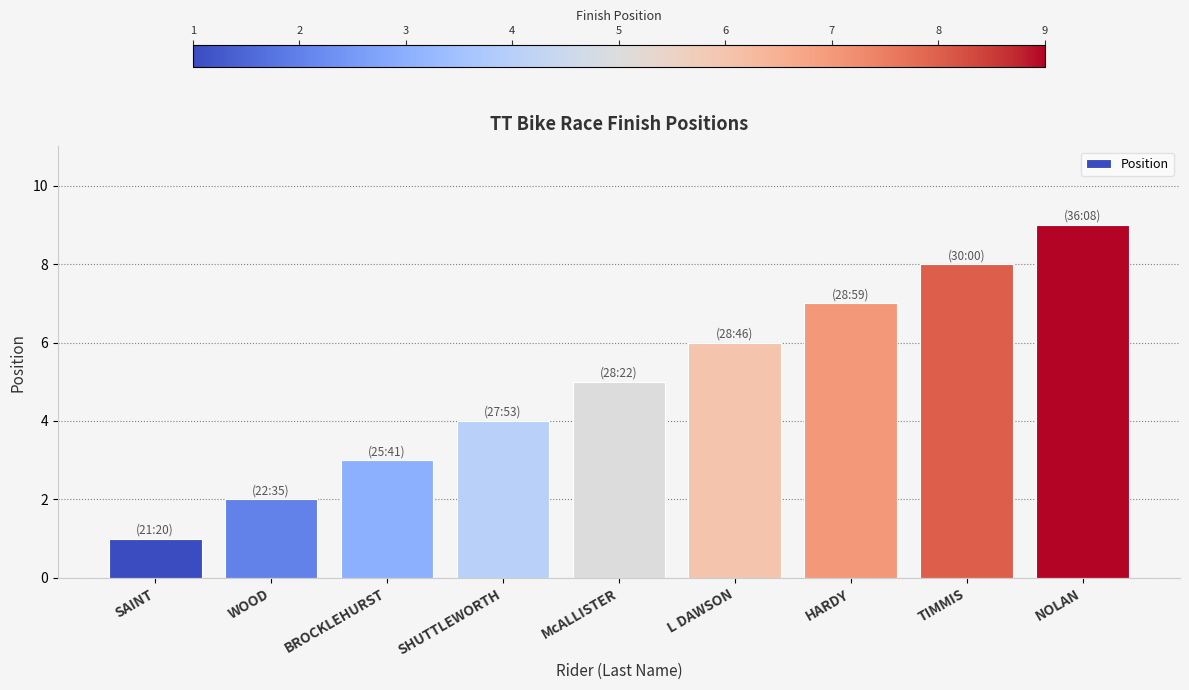

The chart shows a value of 4 at TIMMIS. True or false?

False